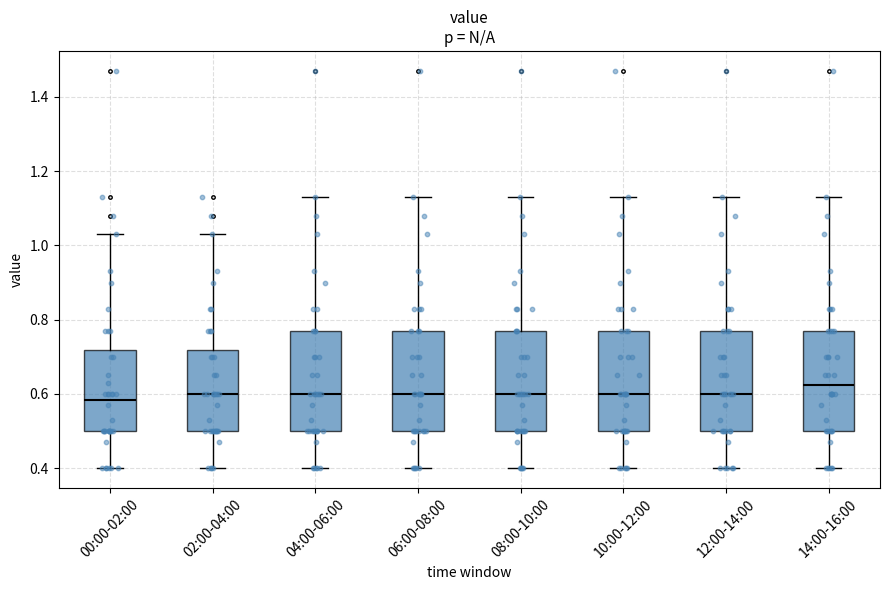

Which box's median line is the highest?

14:00-16:00